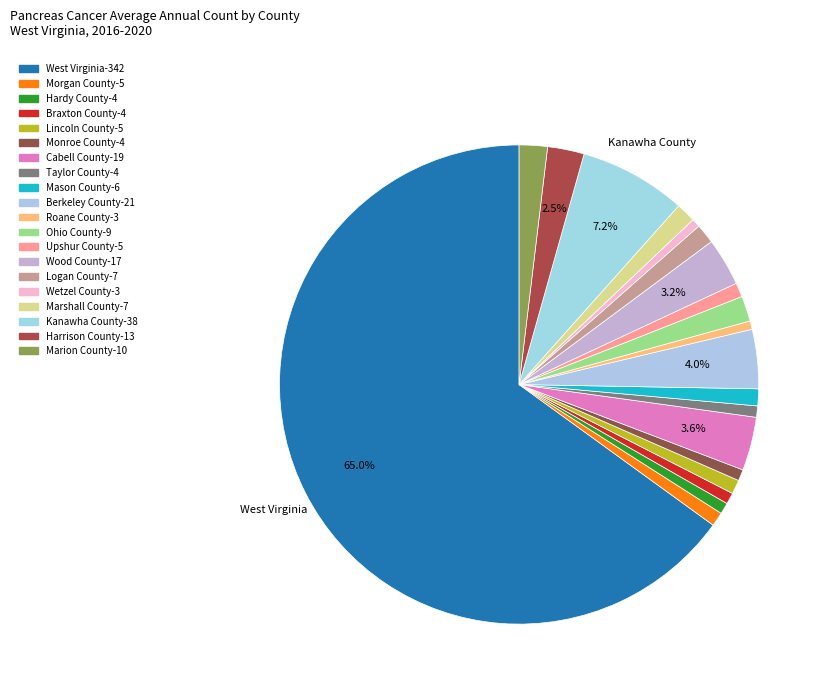

The Logan County slice represents 1% of the pie. True or false?

True